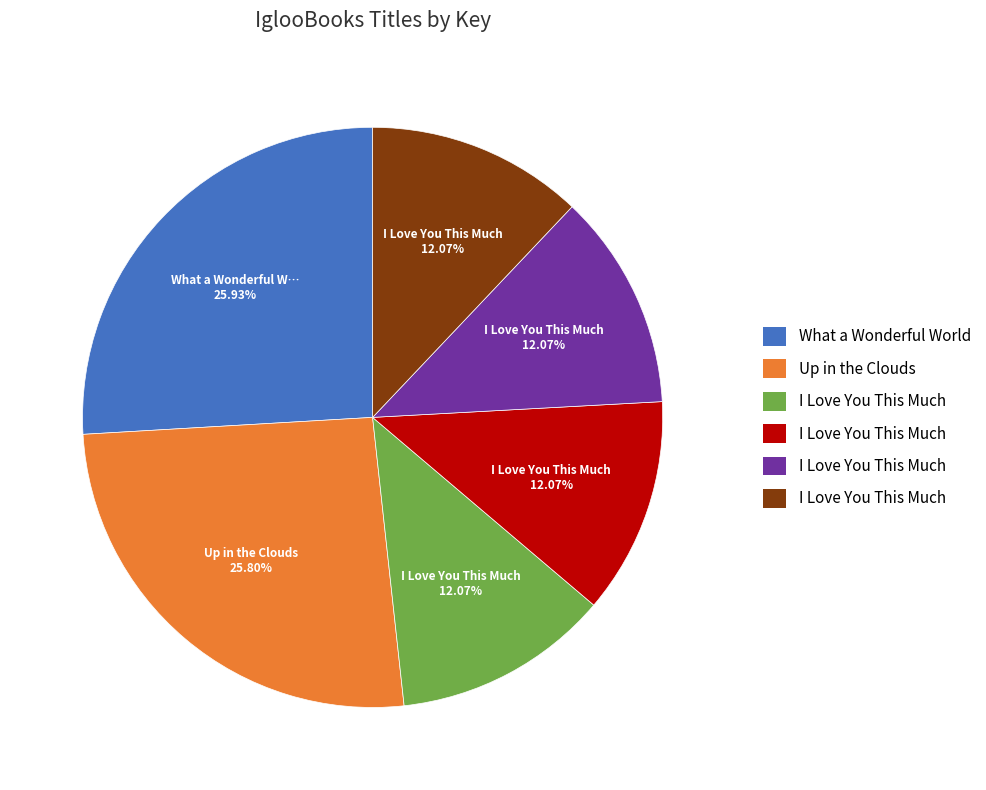

How many slices are in this pie chart?

6